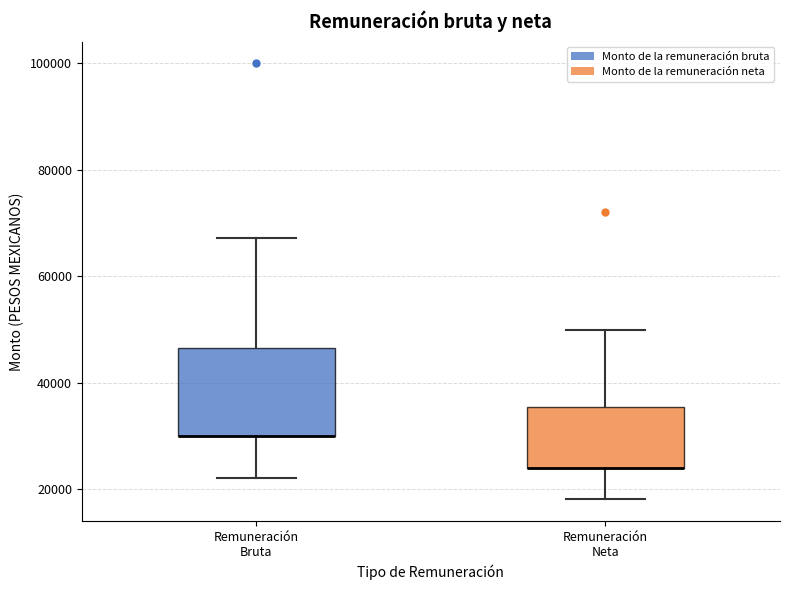

Where is the lower edge of the box for Remuneración Neta on the y-axis? The values are not printed on the chart, so give them approximately, as read against the axis.

24000